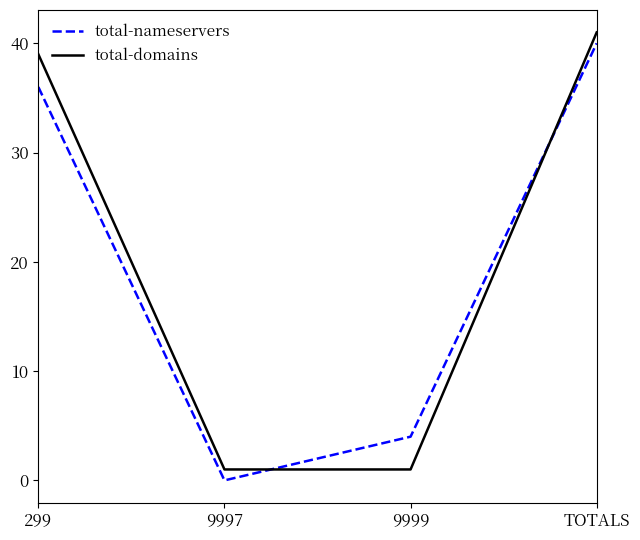

The total-domains series shows 1 at 9997. True or false?

True